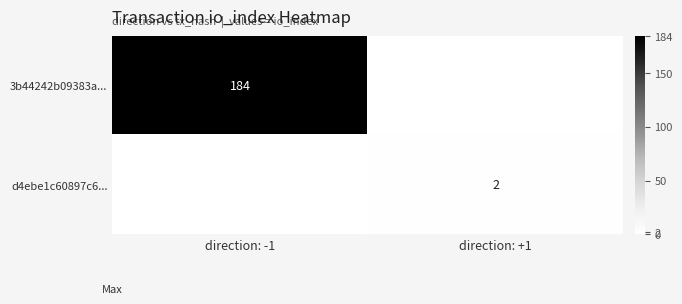

Which category has the lowest value across all series?

direction: +1